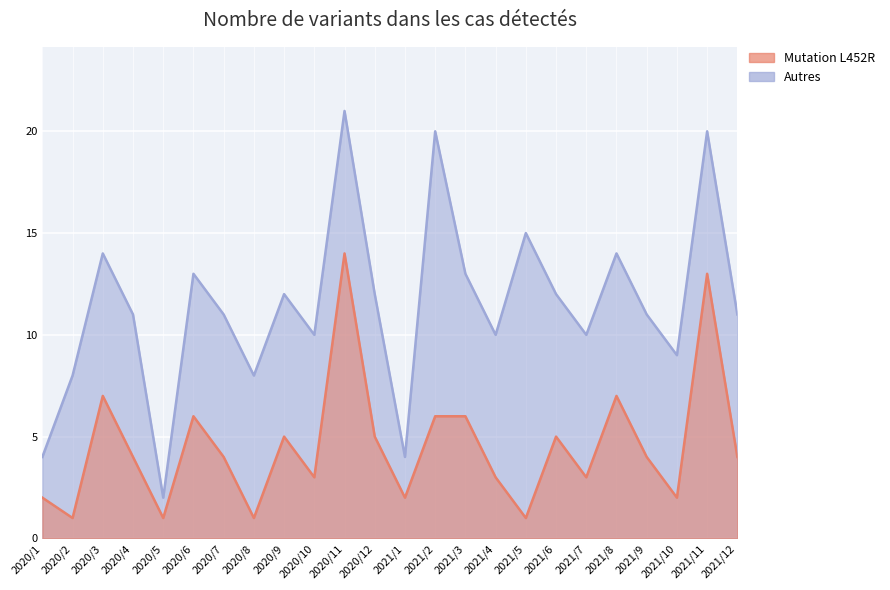

Which series has the widest spread of values?

Autres